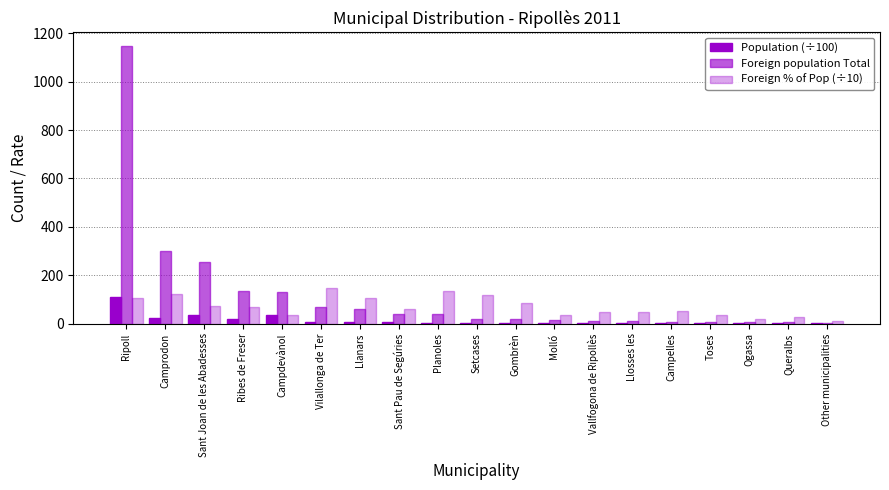

Where does the Foreign population Total series first go above 21?

Ripoll